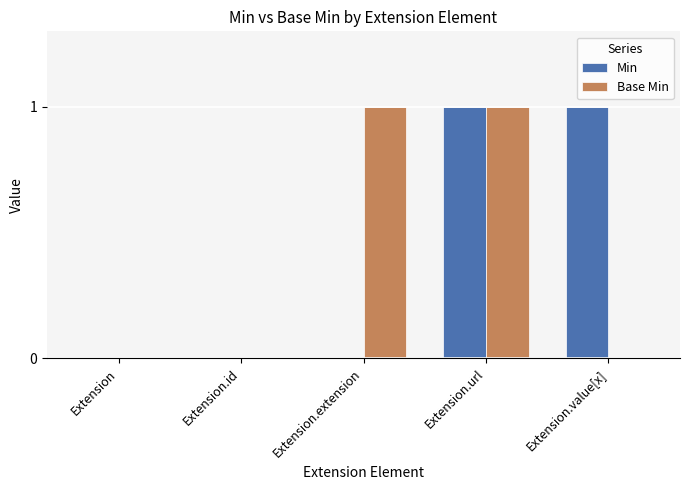

Are the bars grouped side by side (vs. stacked)?

Yes